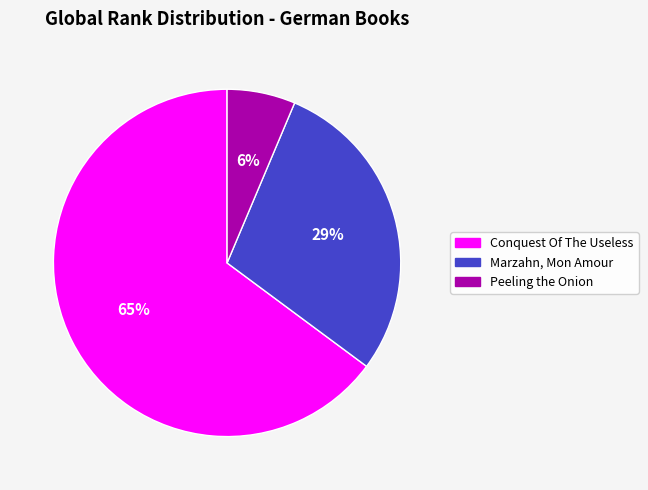

Is it true that Conquest Of The Useless is 65% of the pie?

True